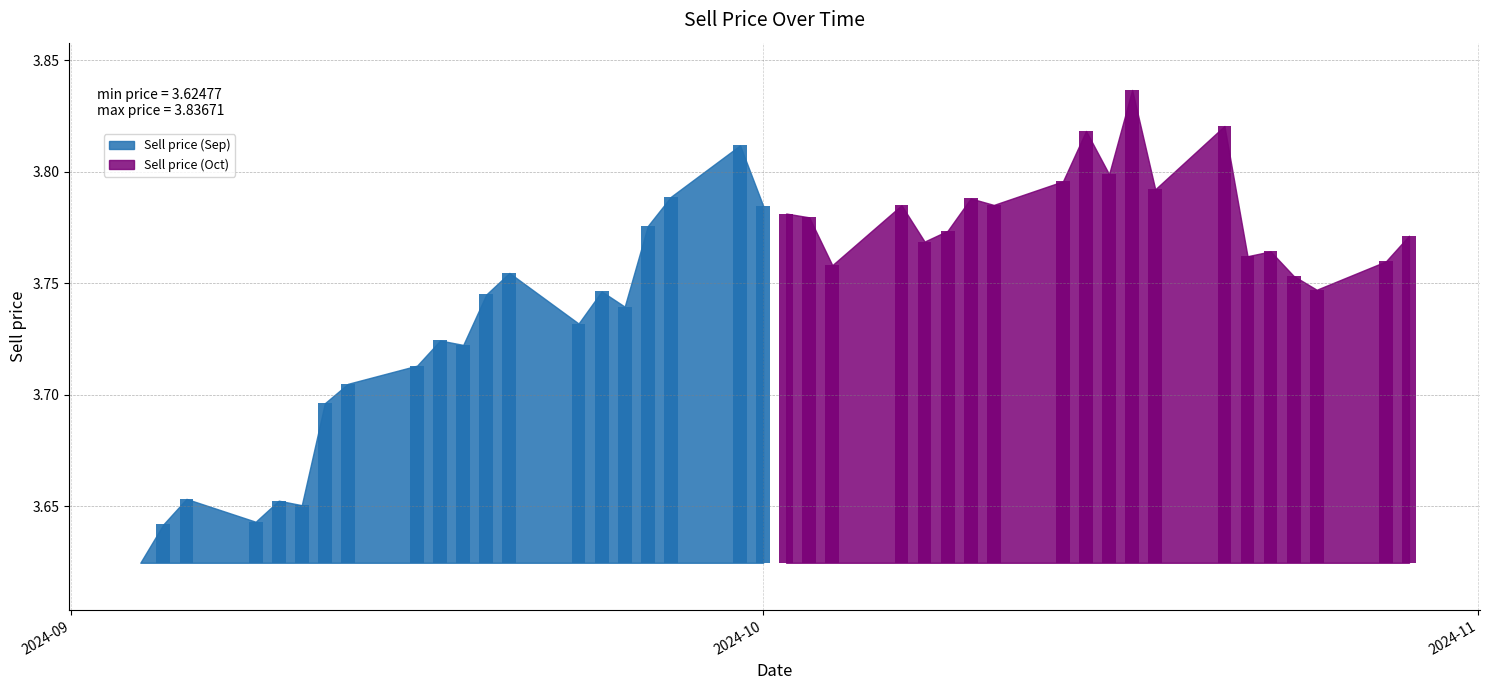

What is the value of the 5th bar from the left?

3.7